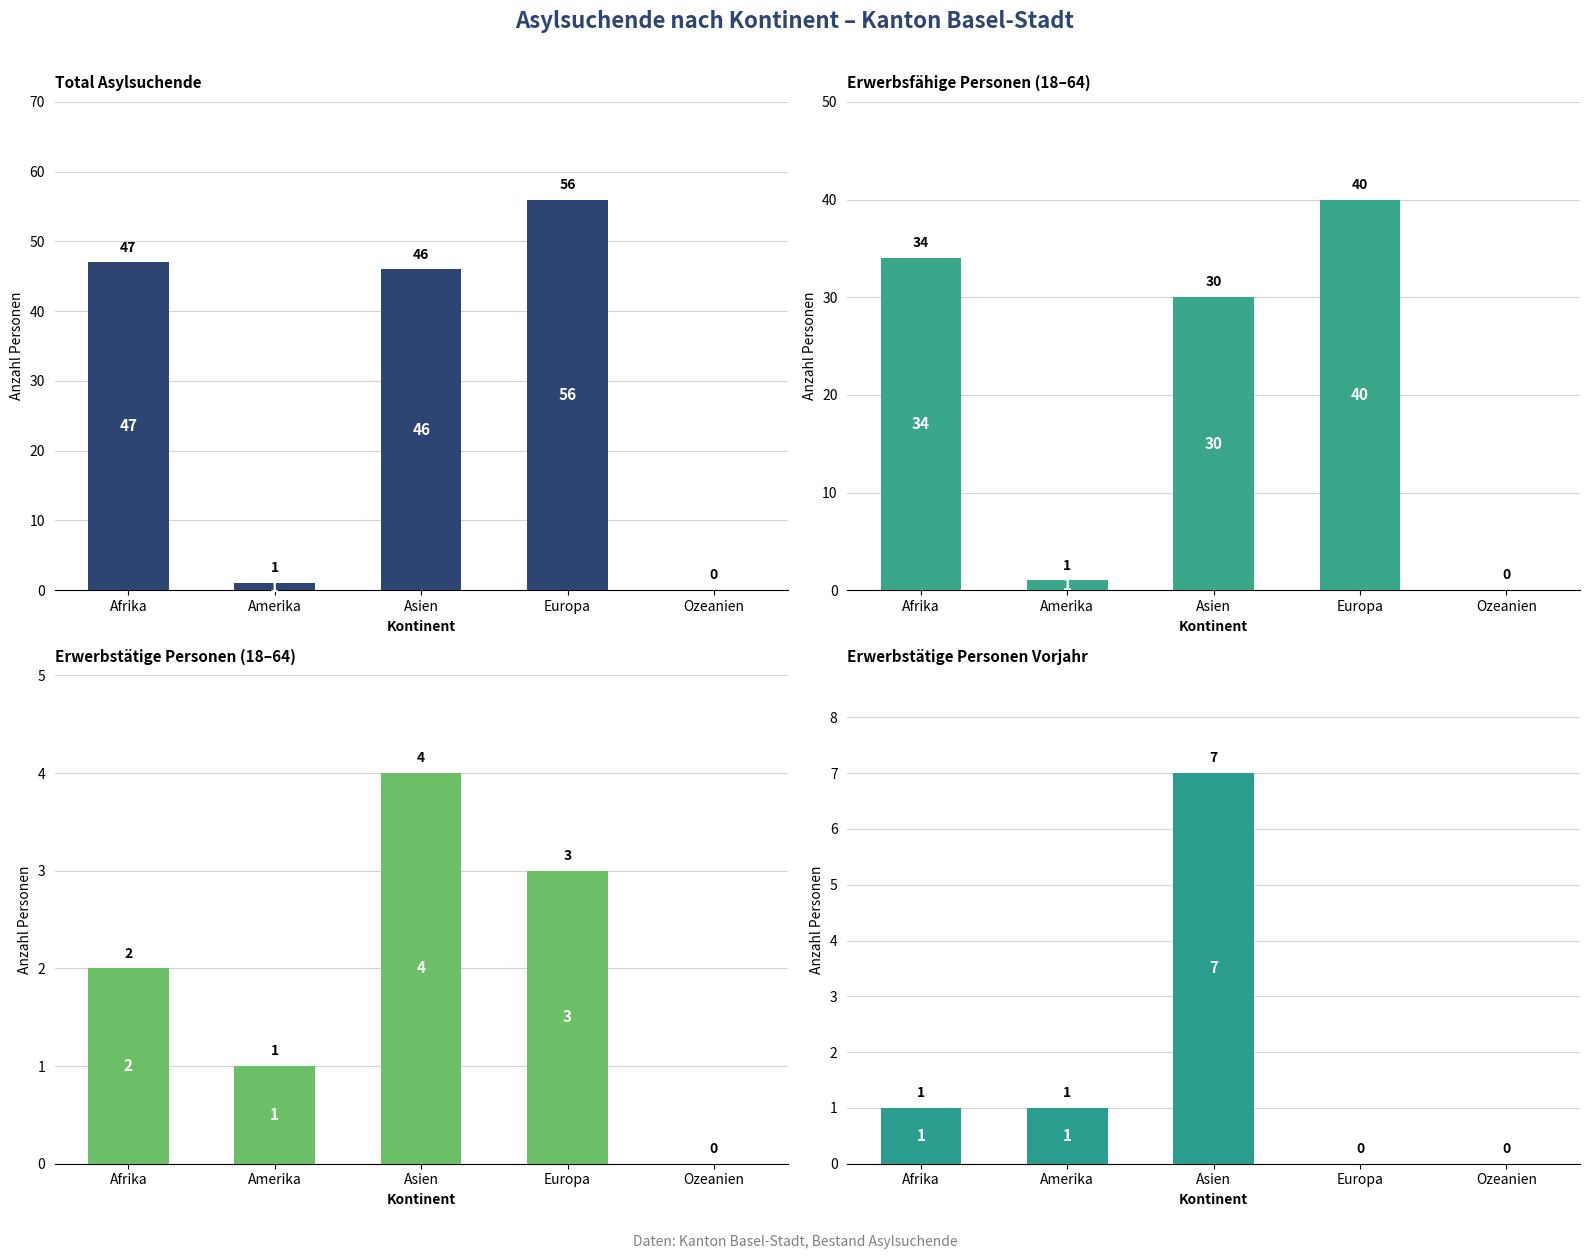

Which label corresponds to the largest value in the chart?

Europa